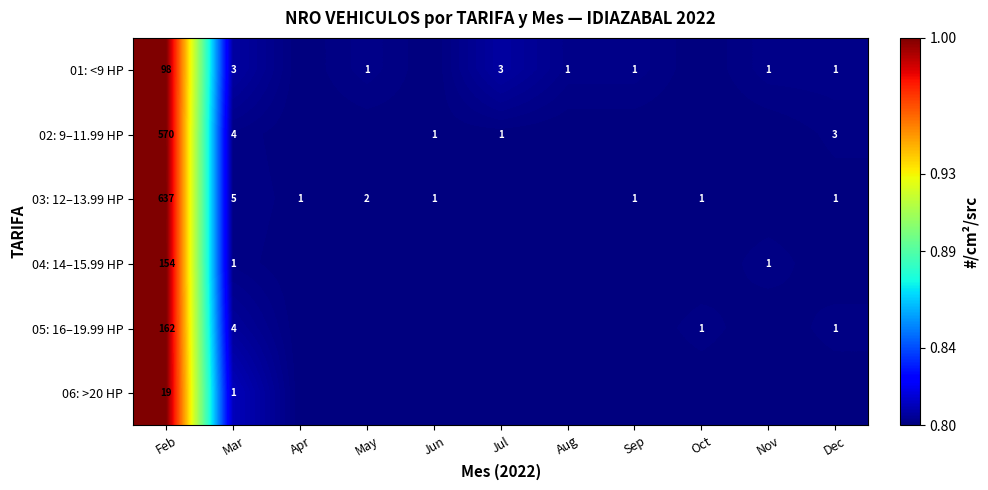

True or false: 03: 12–13.99 HP has a value of 5.0 at Mar.

True